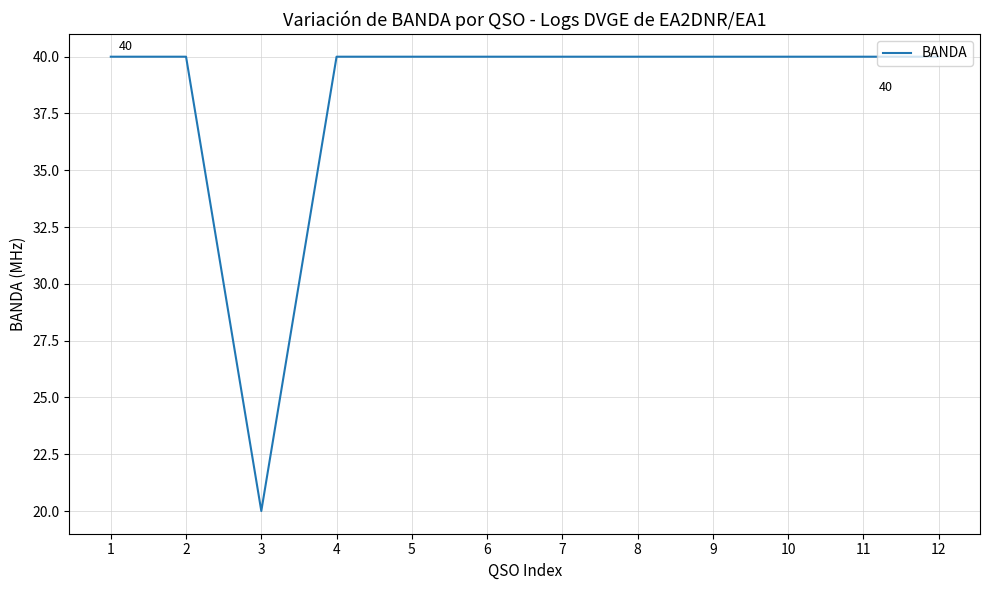

Count the number of data series in this chart.

1